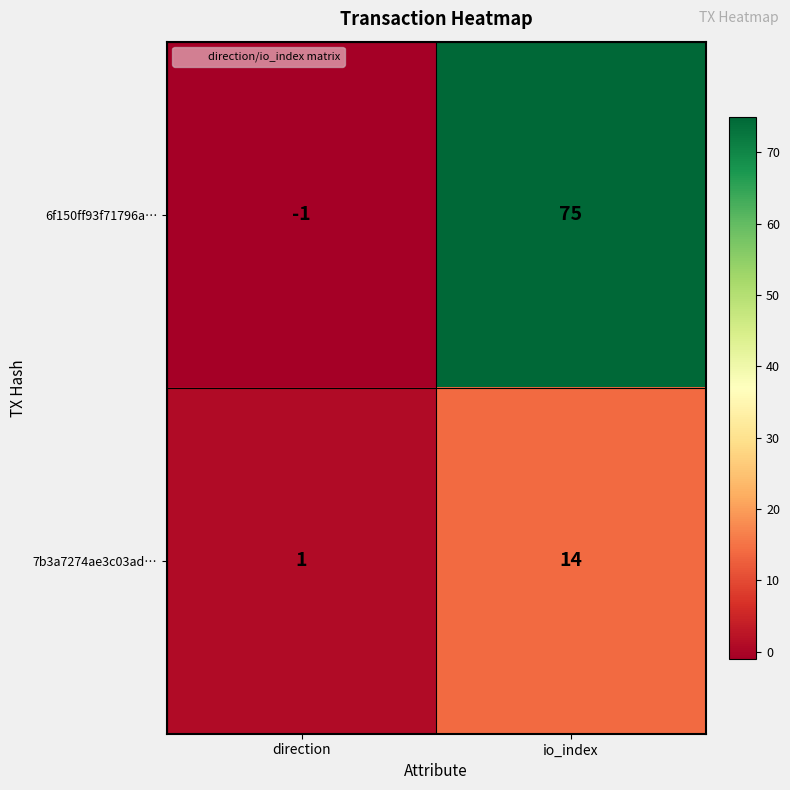

Reading left to right, list all the values displayed in this chart.

6f150ff93f71796a…: direction=-1	io_index=75
7b3a7274ae3c03ad…: direction=1	io_index=14